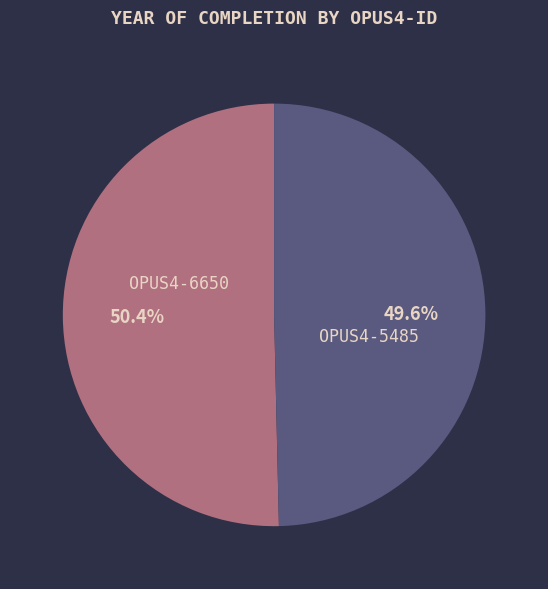

Rank the categories by value from highest to lowest.

OPUS4-6650, OPUS4-5485